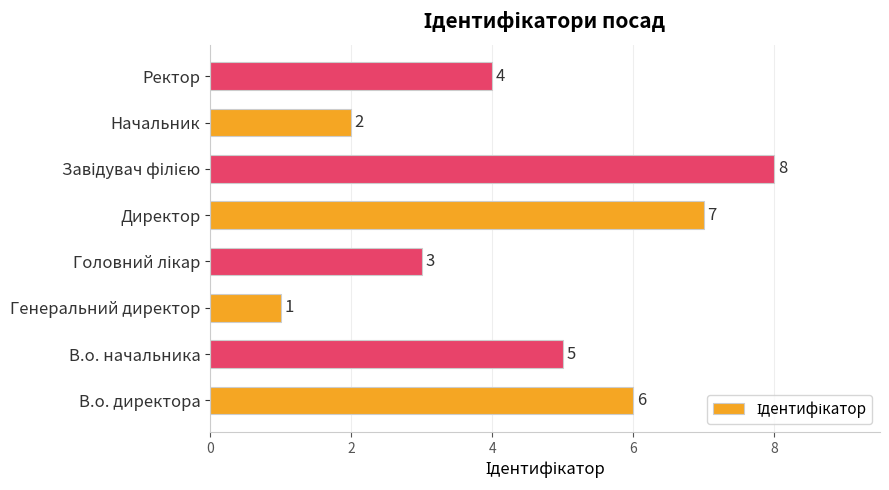

Approximately how many times larger is the value at Генеральний директор compared to Начальник?

0.5